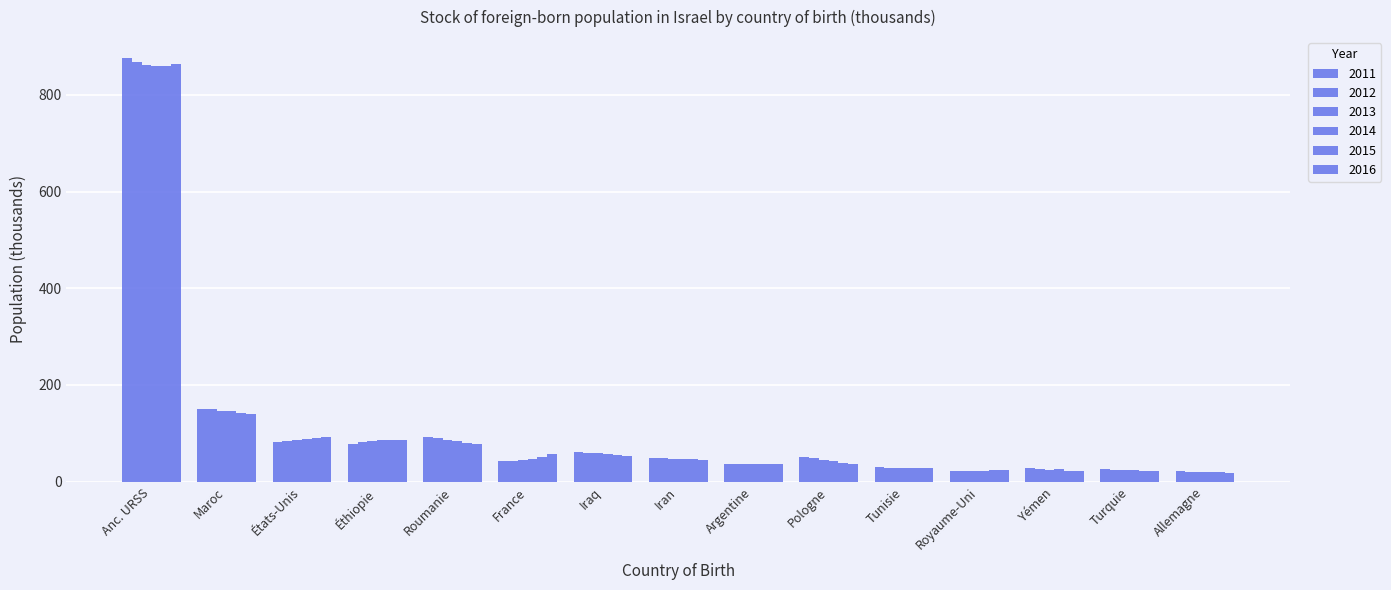

Is the value of 2012 at États-Unis greater than the value of 2016 at Pologne?

Yes